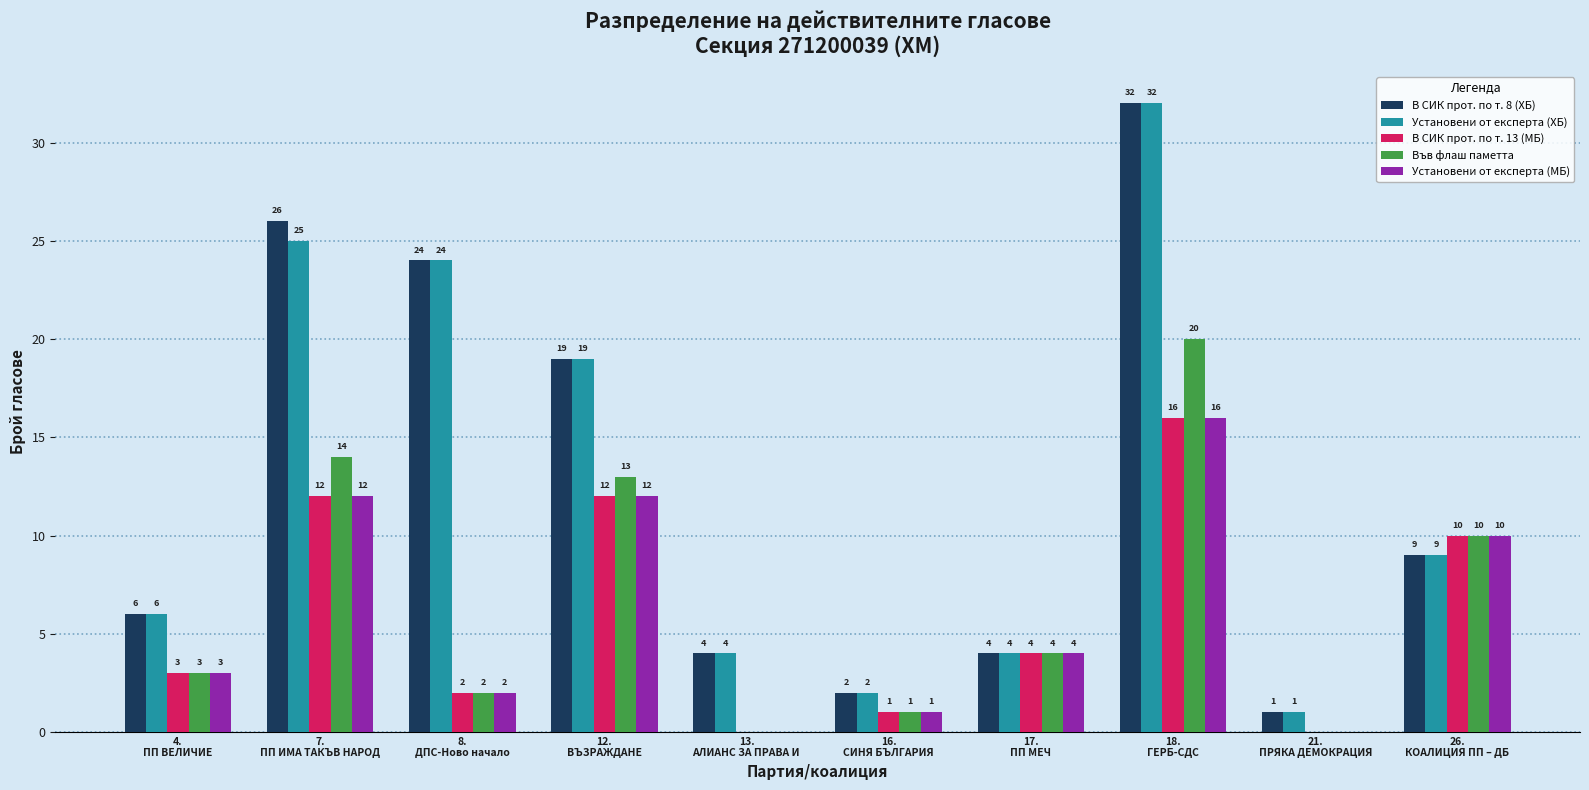

Reading left to right, transcribe all the data shown in this chart.

В СИК прот. по т. 8 (ХБ): 4.
ПП ВЕЛИЧИЕ=6	7.
ПП ИМА ТАКЪВ НАРОД=26	8.
ДПС-Ново начало=24	12.
ВЪЗРАЖДАНЕ=19	13.
АЛИАНС ЗА ПРАВА И =4	16.
СИНЯ БЪЛГАРИЯ=2	17.
ПП МЕЧ=4	18.
ГЕРБ-СДС=32	21.
ПРЯКА ДЕМОКРАЦИЯ=1	26.
КОАЛИЦИЯ ПП – ДБ=9
Установени от експерта (ХБ): 4.
ПП ВЕЛИЧИЕ=6	7.
ПП ИМА ТАКЪВ НАРОД=25	8.
ДПС-Ново начало=24	12.
ВЪЗРАЖДАНЕ=19	13.
АЛИАНС ЗА ПРАВА И =4	16.
СИНЯ БЪЛГАРИЯ=2	17.
ПП МЕЧ=4	18.
ГЕРБ-СДС=32	21.
ПРЯКА ДЕМОКРАЦИЯ=1	26.
КОАЛИЦИЯ ПП – ДБ=9
В СИК прот. по т. 13 (МБ): 4.
ПП ВЕЛИЧИЕ=3	7.
ПП ИМА ТАКЪВ НАРОД=12	8.
ДПС-Ново начало=2	12.
ВЪЗРАЖДАНЕ=12	13.
АЛИАНС ЗА ПРАВА И =0	16.
СИНЯ БЪЛГАРИЯ=1	17.
ПП МЕЧ=4	18.
ГЕРБ-СДС=16	21.
ПРЯКА ДЕМОКРАЦИЯ=0	26.
КОАЛИЦИЯ ПП – ДБ=10
Във флаш паметта: 4.
ПП ВЕЛИЧИЕ=3	7.
ПП ИМА ТАКЪВ НАРОД=14	8.
ДПС-Ново начало=2	12.
ВЪЗРАЖДАНЕ=13	13.
АЛИАНС ЗА ПРАВА И =0	16.
СИНЯ БЪЛГАРИЯ=1	17.
ПП МЕЧ=4	18.
ГЕРБ-СДС=20	21.
ПРЯКА ДЕМОКРАЦИЯ=0	26.
КОАЛИЦИЯ ПП – ДБ=10
Установени от експерта (МБ): 4.
ПП ВЕЛИЧИЕ=3	7.
ПП ИМА ТАКЪВ НАРОД=12	8.
ДПС-Ново начало=2	12.
ВЪЗРАЖДАНЕ=12	13.
АЛИАНС ЗА ПРАВА И =0	16.
СИНЯ БЪЛГАРИЯ=1	17.
ПП МЕЧ=4	18.
ГЕРБ-СДС=16	21.
ПРЯКА ДЕМОКРАЦИЯ=0	26.
КОАЛИЦИЯ ПП – ДБ=10